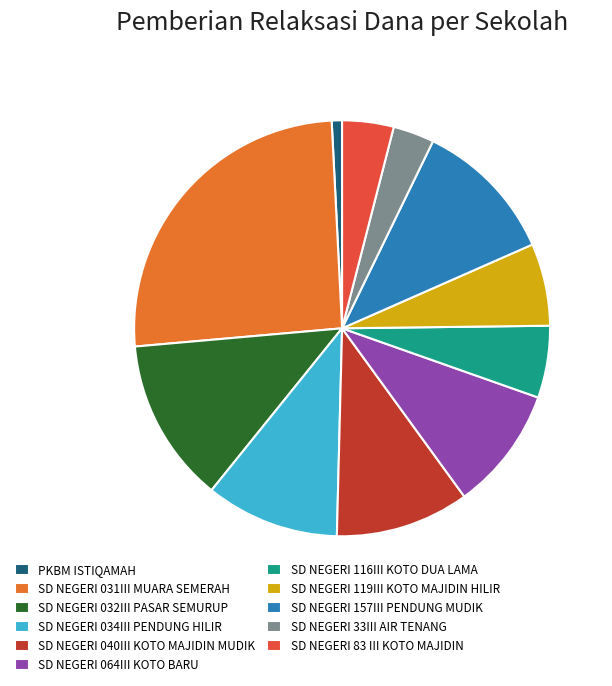

Combined, do SD NEGERI 157III PENDUNG MUDIK and SD NEGERI 064III KOTO BARU account for over 50%?

No